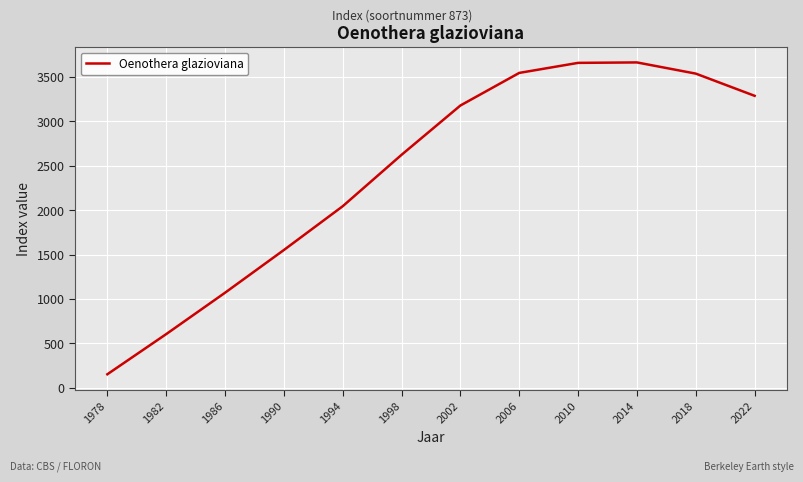

Where is the data nearest to the value 1907?

1994